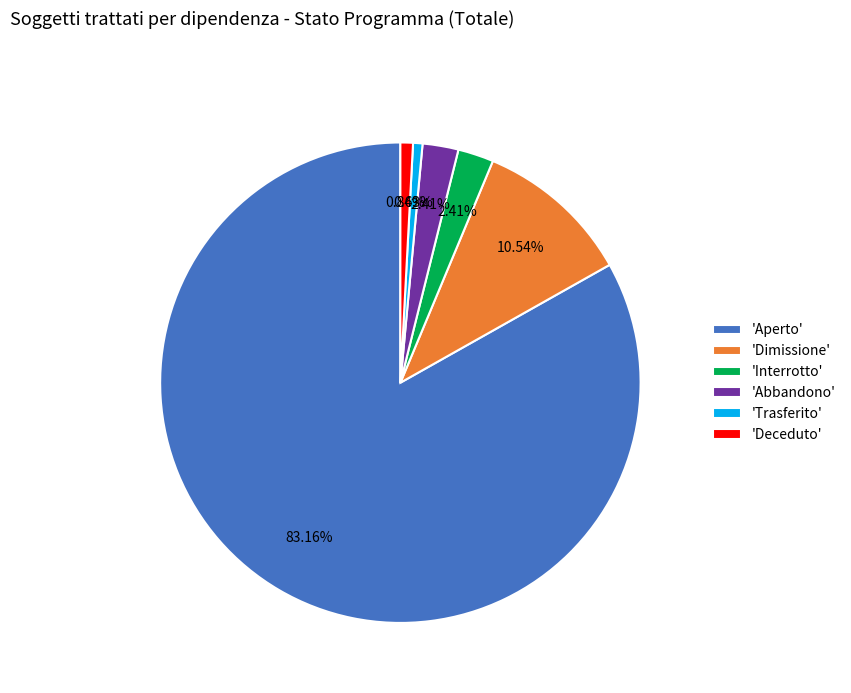

Does any single category account for the majority?

Yes